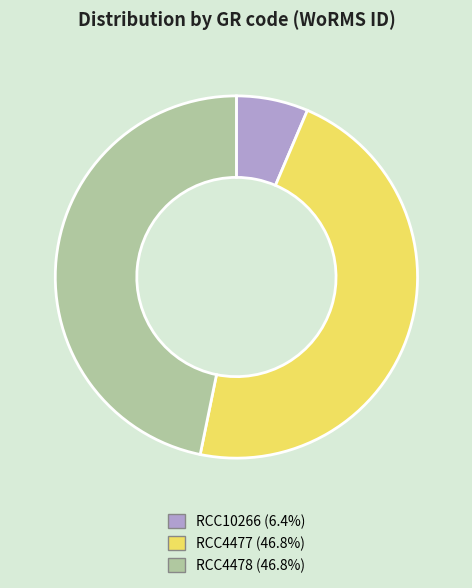

Do RCC4478 and RCC4477 together represent more than half of the pie?

Yes